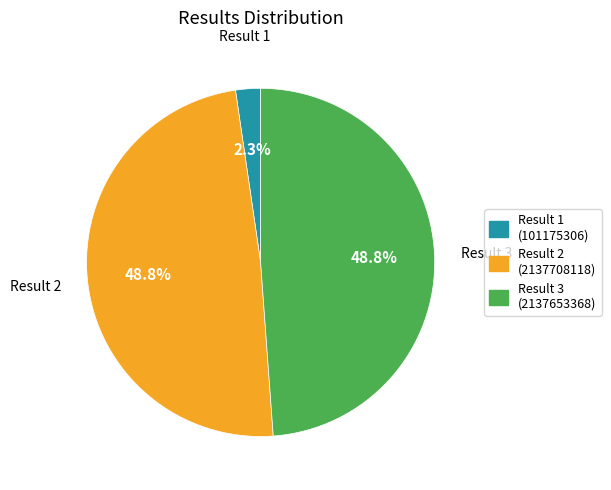

Which has a higher value, Result 3 or Result 1?

Result 3